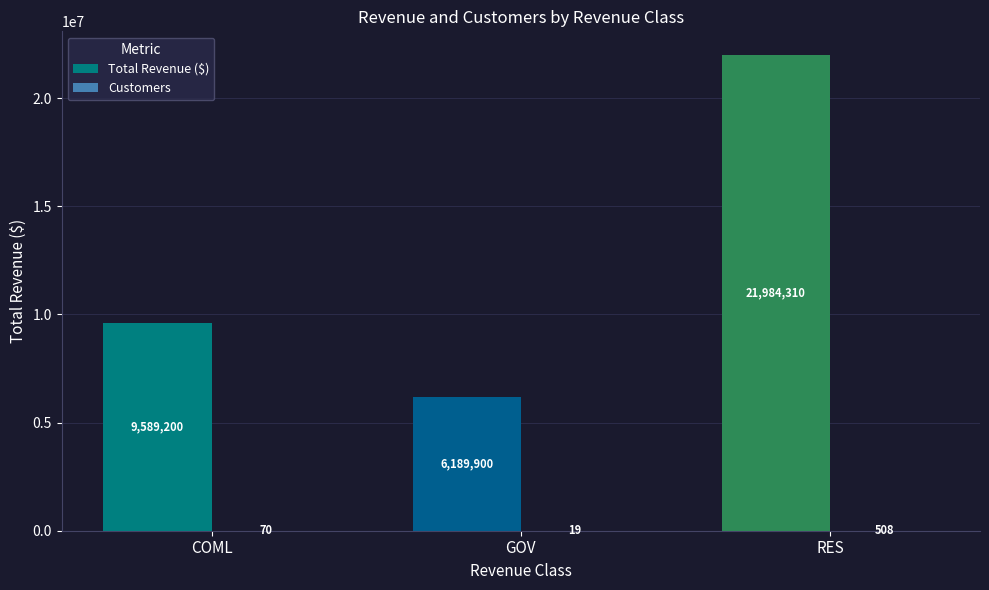

What is the spread (max minus min) of values at GOV?

6189881